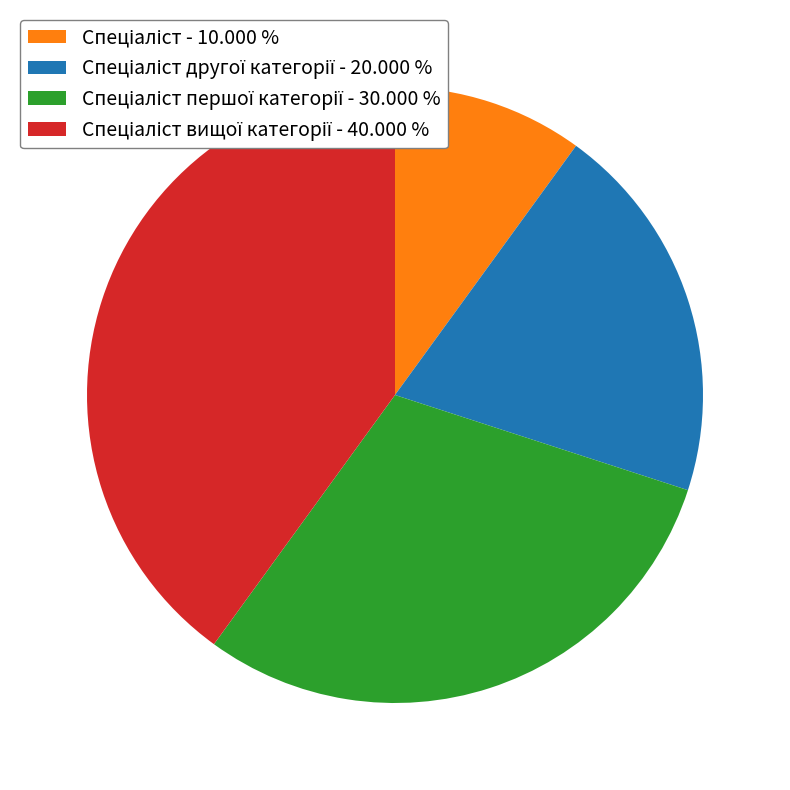

Does any single category account for the majority?

No